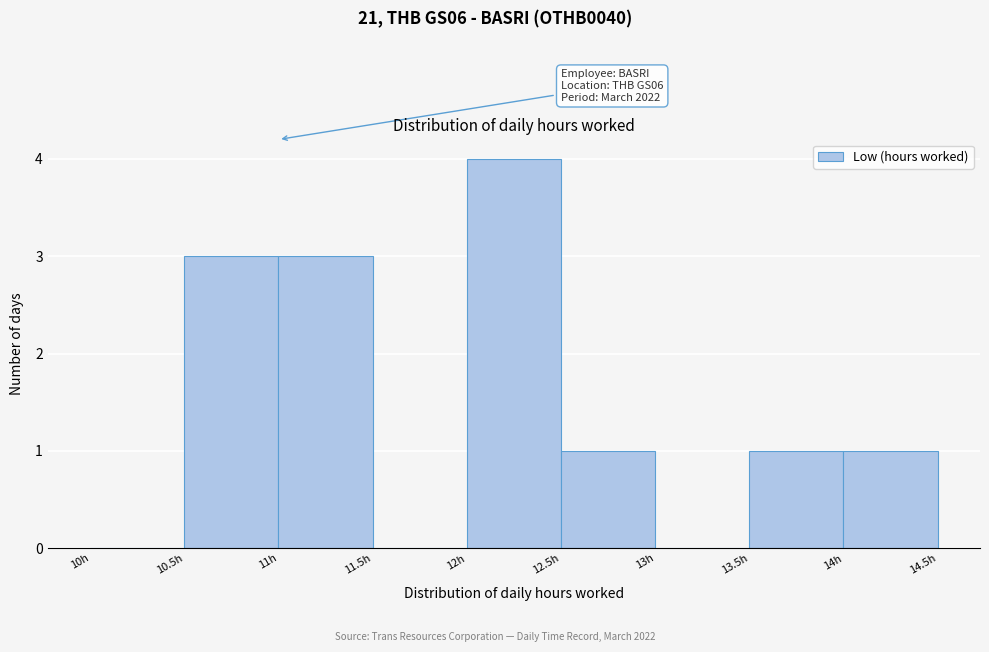

Which range on the x-axis has the tallest bar?

12.0 to 12.5